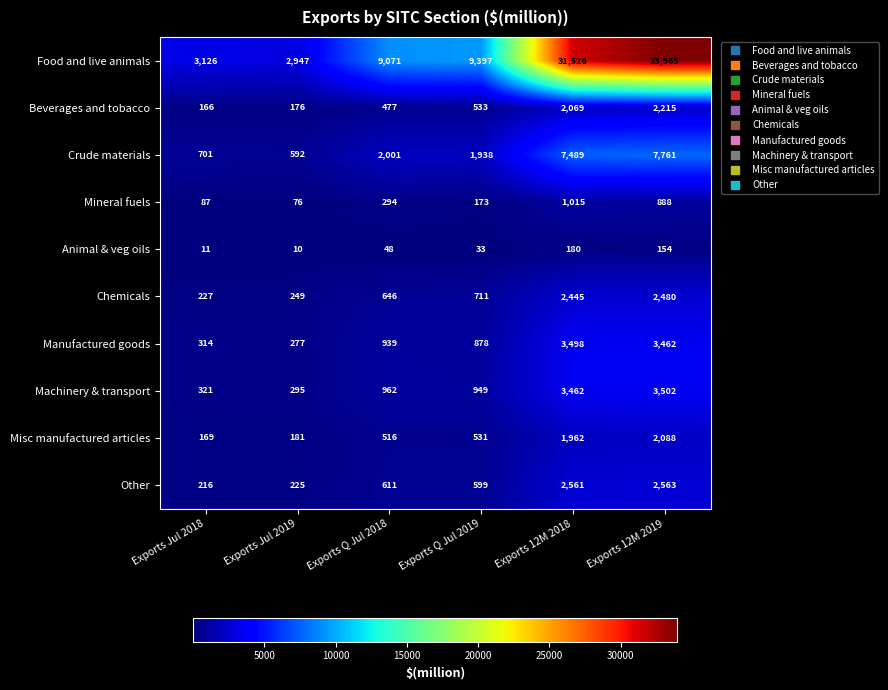

Which series has the largest range (max minus min)?

Food and live animals